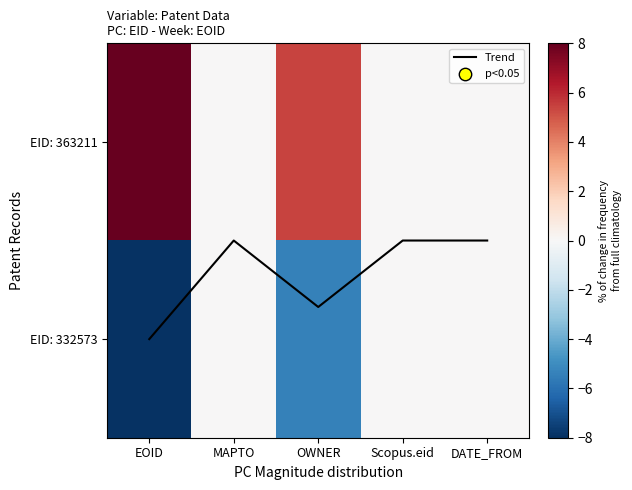

Which category has the highest value across all series?

EOID